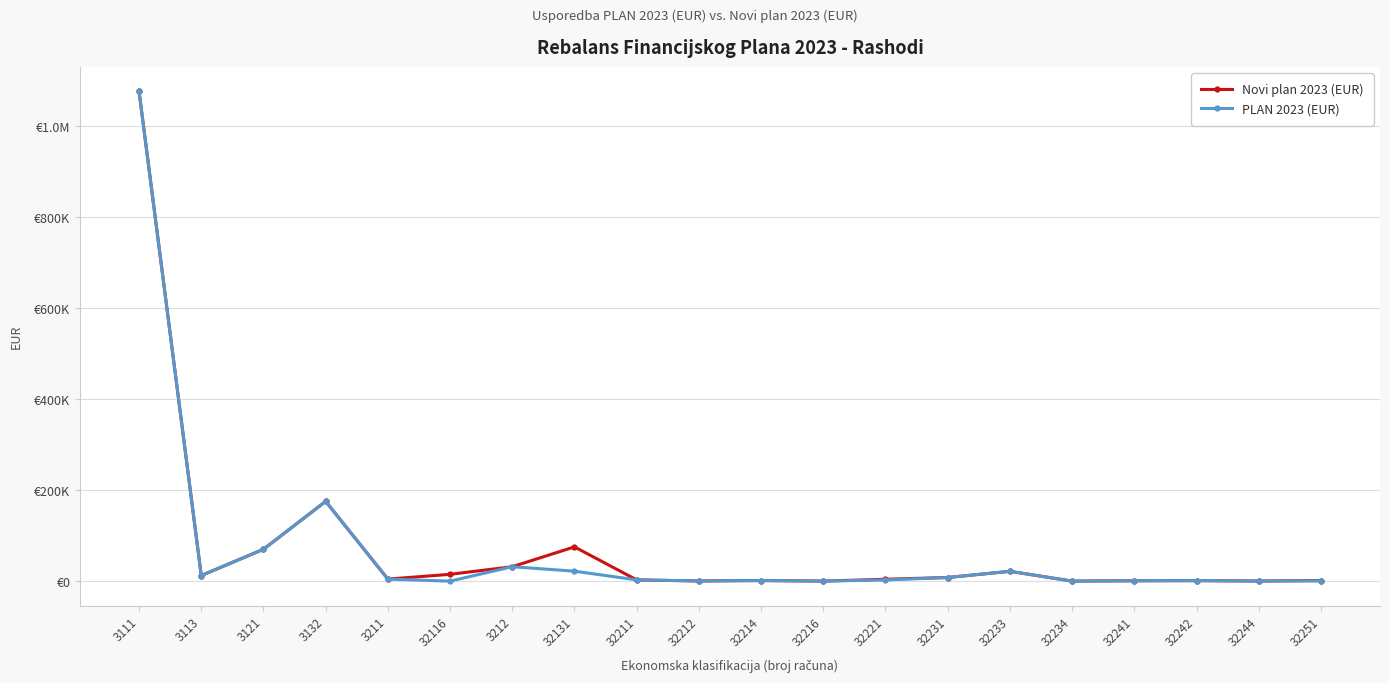

What are all the series names shown in the legend?

Novi plan 2023 (EUR), PLAN 2023 (EUR)